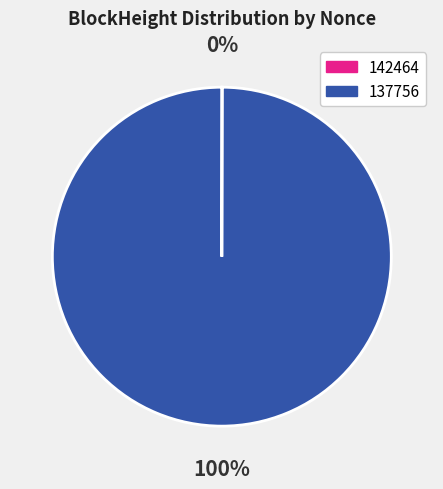

To the nearest percent, what portion does 137756 represent?

100%